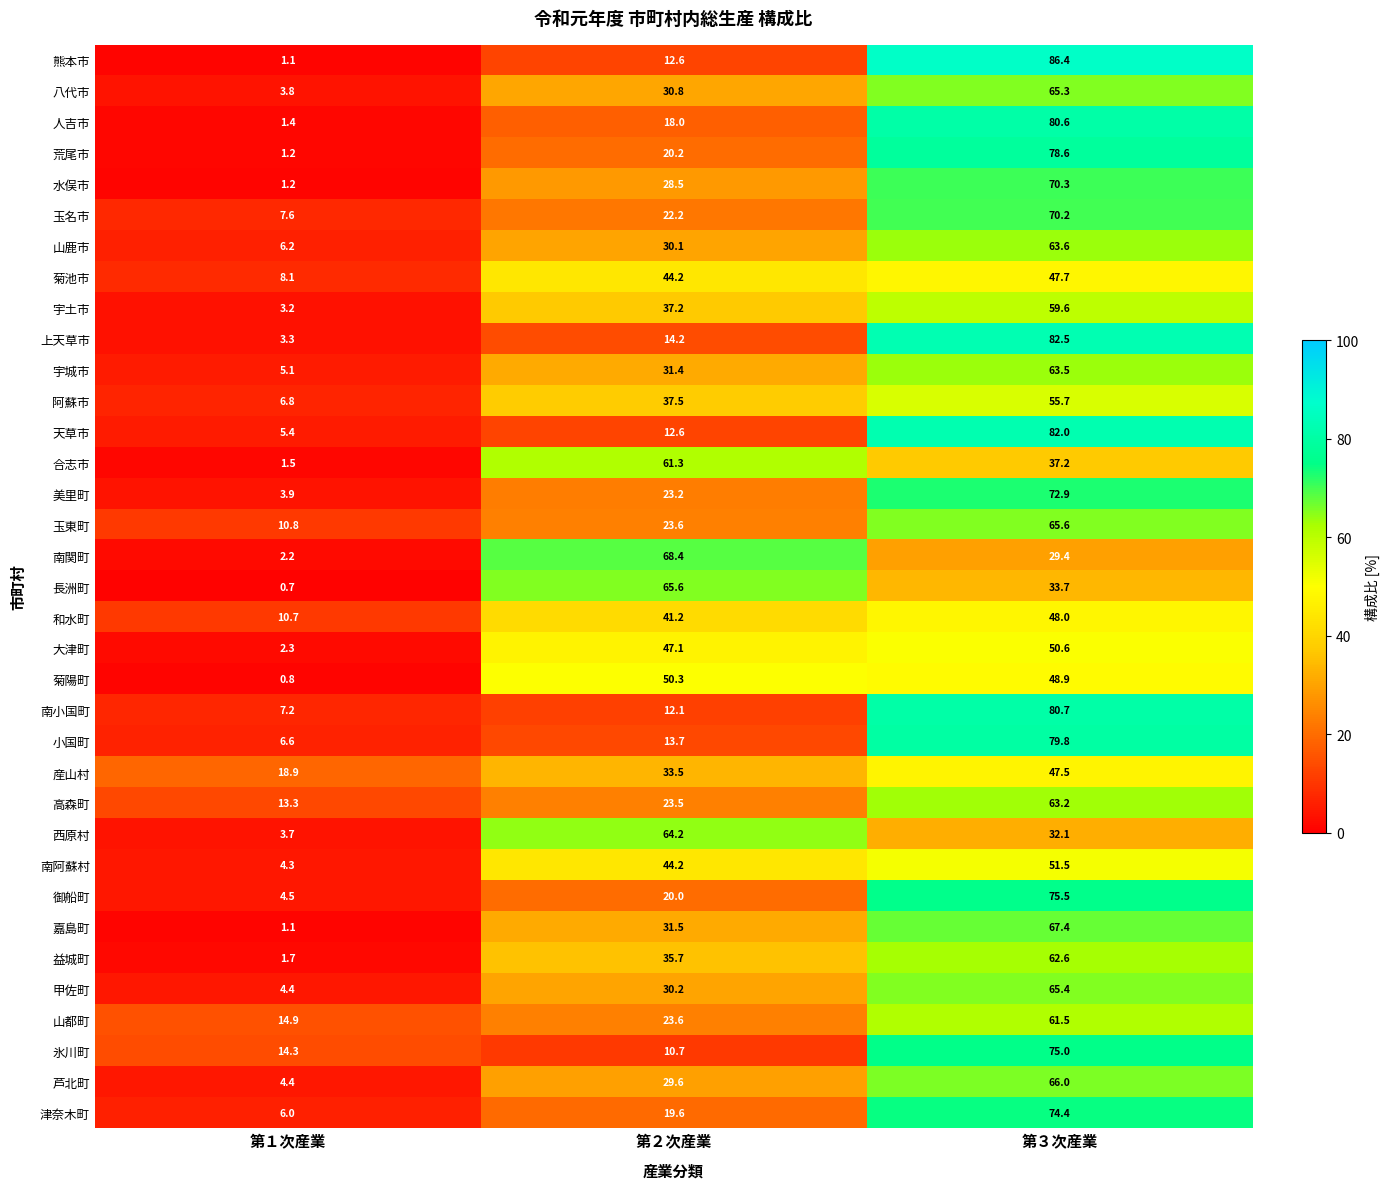

What is the total value across all series at 第２次産業?

1112.3